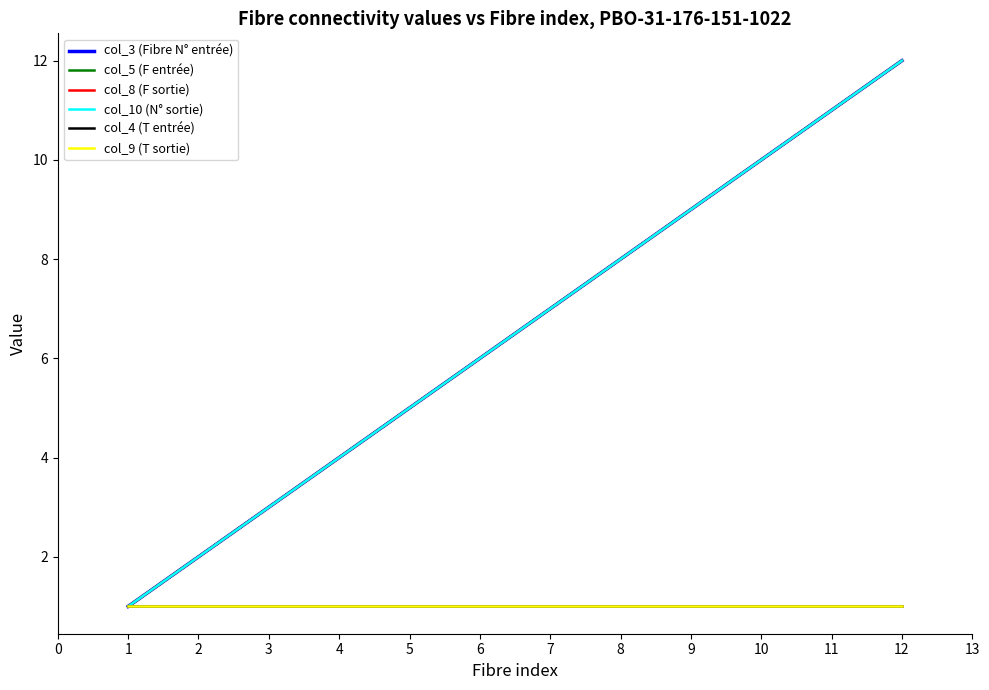

At how many categories does at least one series exceed 8?

4